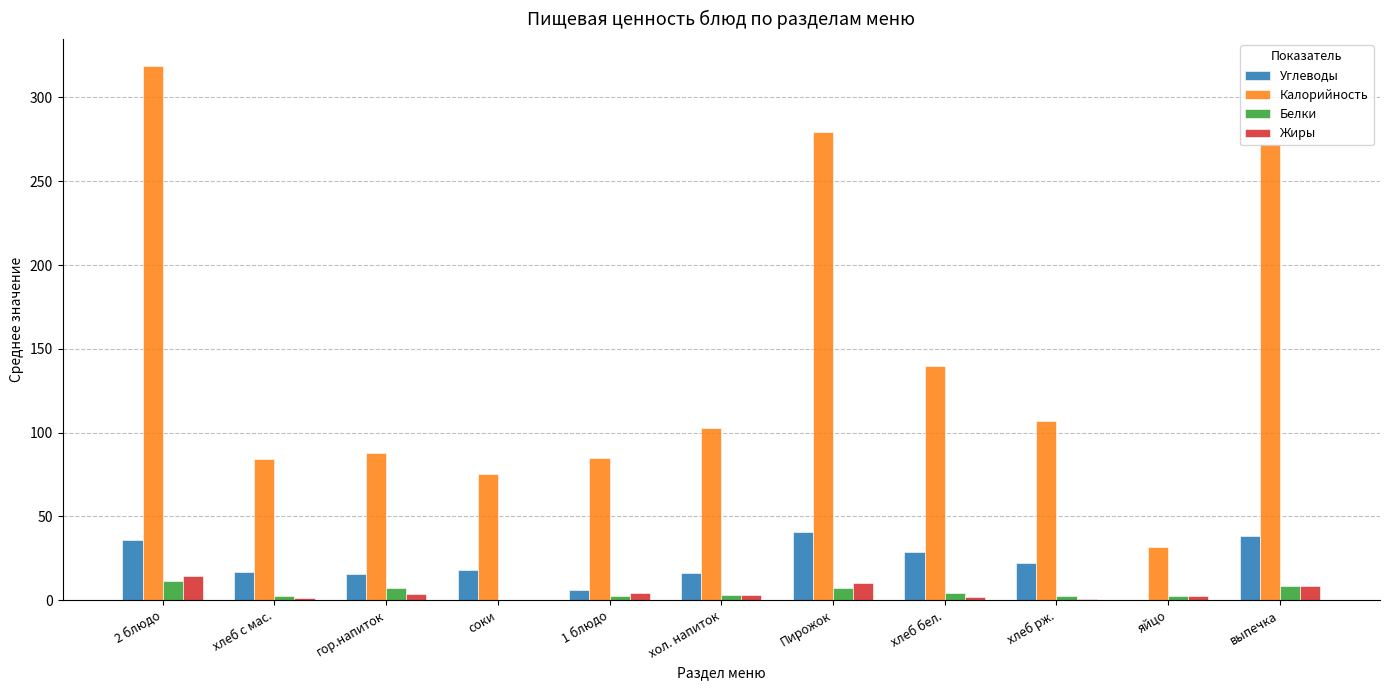

What is the maximum value shown in the chart?

318.9